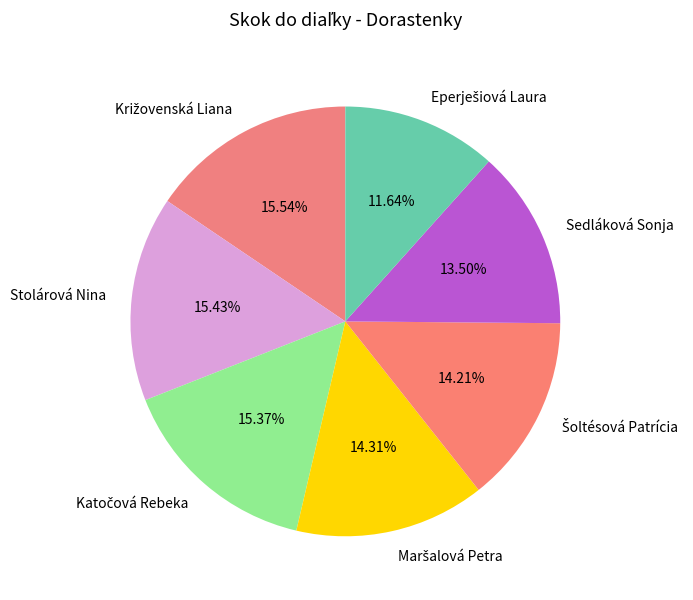

Is there any slice that represents more than half of the pie?

No